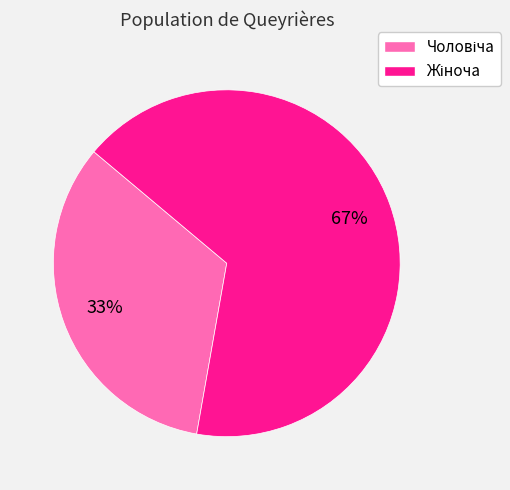

Is there any slice that represents more than half of the pie?

Yes